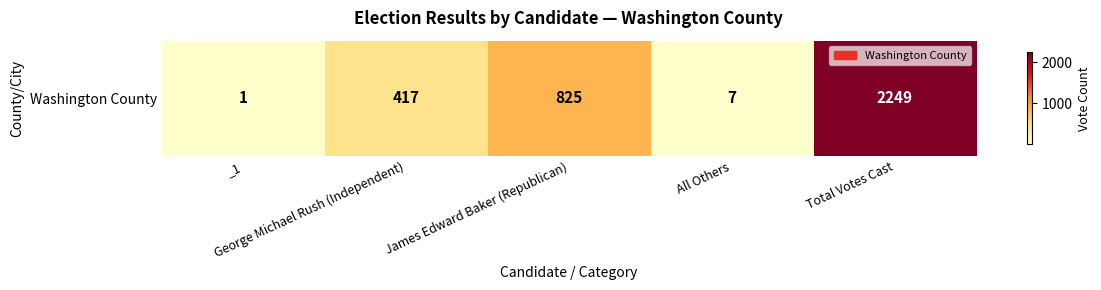

The chart shows a value of 0 at _1. True or false?

False